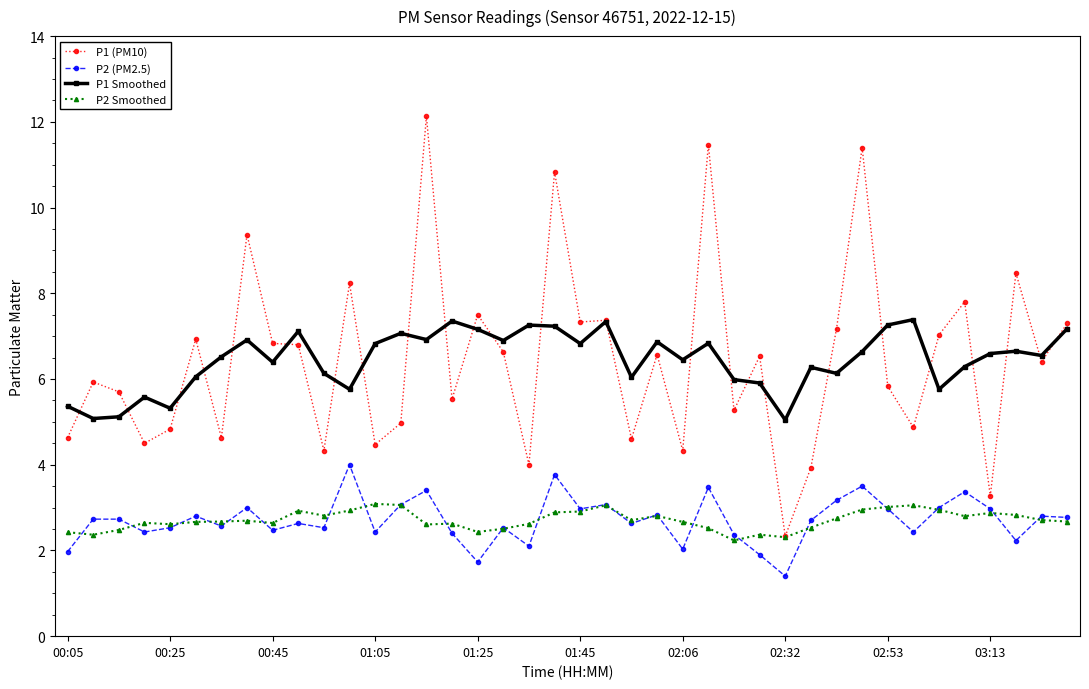

True or false: P2 Smoothed and P1 Smoothed cross at least once.

False